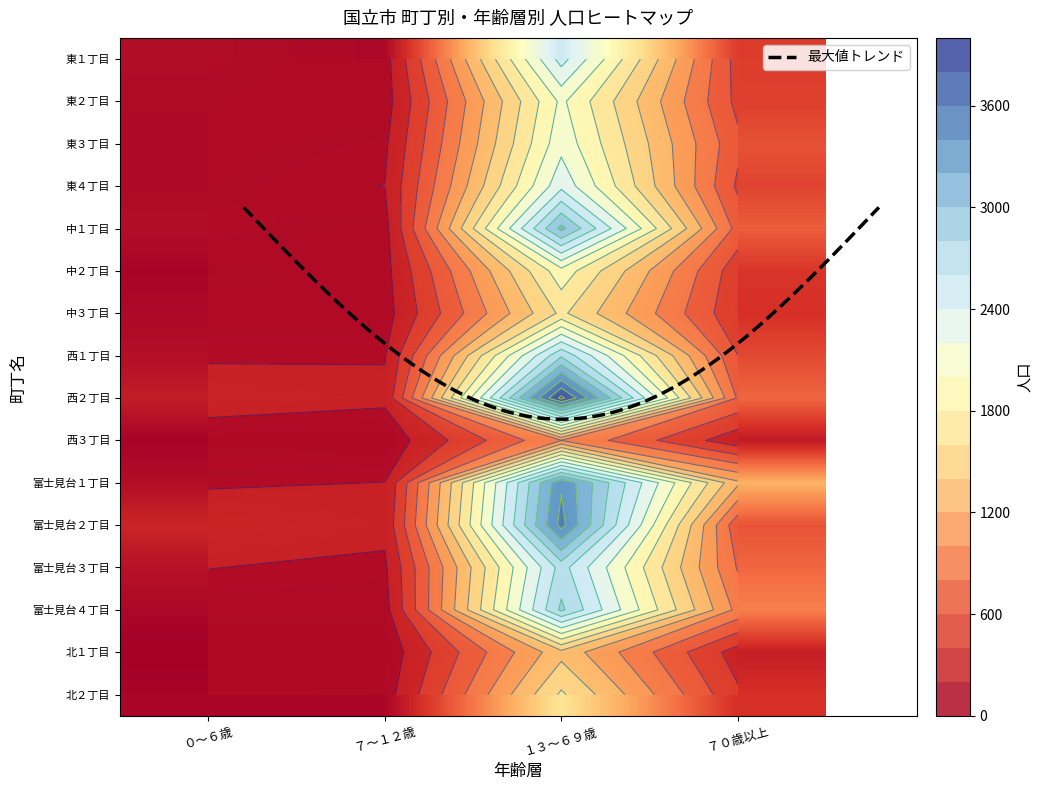

Reading left to right, what are all the values shown in this chart?

東１丁目: 168	125	2479	518
東２丁目: 152	114	2043	544
東３丁目: 132	166	2135	648
東４丁目: 145	202	2345	566
中１丁目: 177	135	3059	725
中２丁目: 99	135	1925	473
中３丁目: 134	117	1644	437
西１丁目: 178	189	2768	603
西２丁目: 295	240	3857	776
西３丁目: 91	67	994	268
富士見台１丁目: 173	203	3376	1240
富士見台２丁目: 353	245	3468	660
富士見台３丁目: 203	170	2685	784
富士見台４丁目: 127	130	2840	938
北１丁目: 58	65	1336	306
北２丁目: 105	108	1632	433